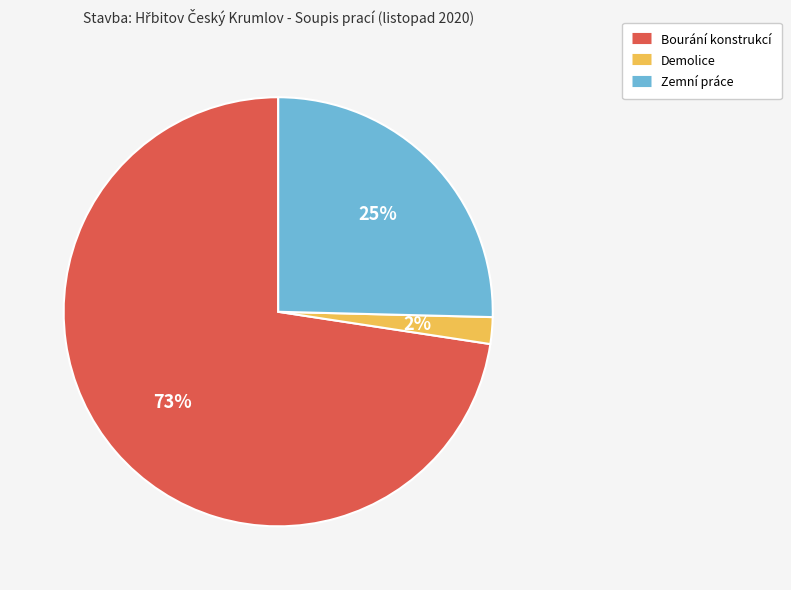

Rank the categories by value from highest to lowest.

Bourání konstrukcí, Zemní práce, Demolice